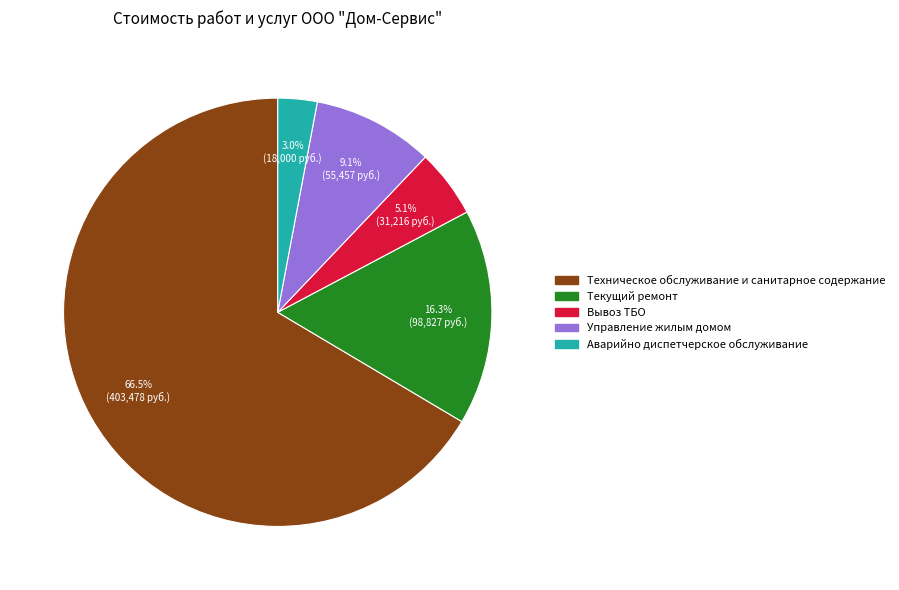

Which has a higher value, Вывоз ТБО or Техническое обслуживание и санитарное содержание?

Техническое обслуживание и санитарное содержание